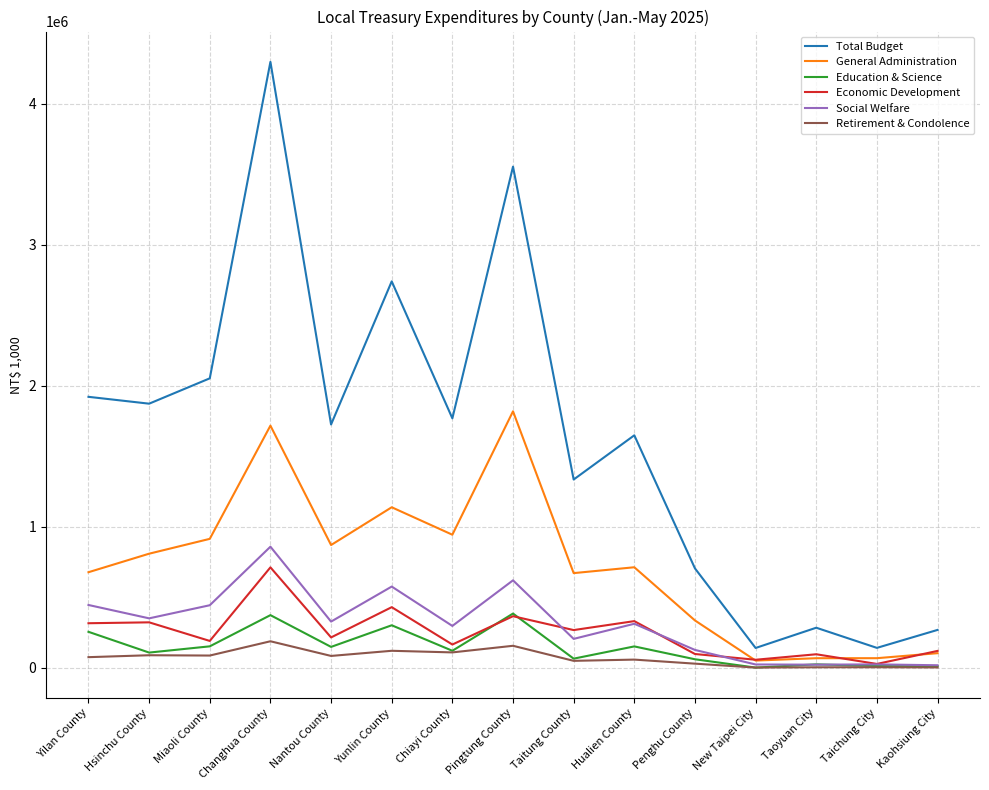

In Total Budget, how many points are lower than both neighbors (excluding endpoints)?

6